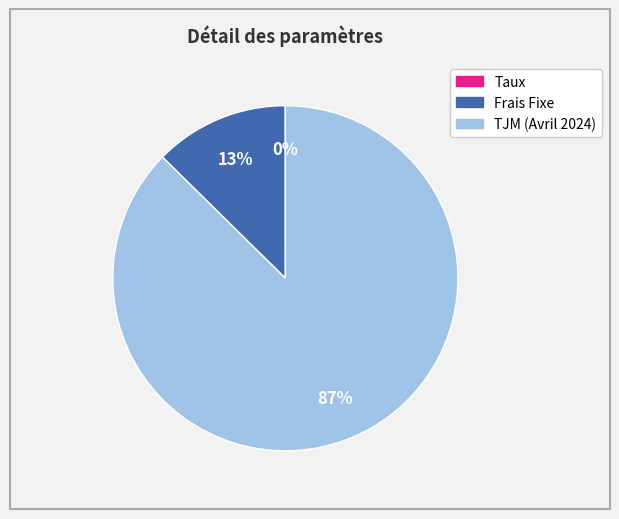

Is the sum of TJM (Avril 2024) and Frais Fixe greater than half?

Yes